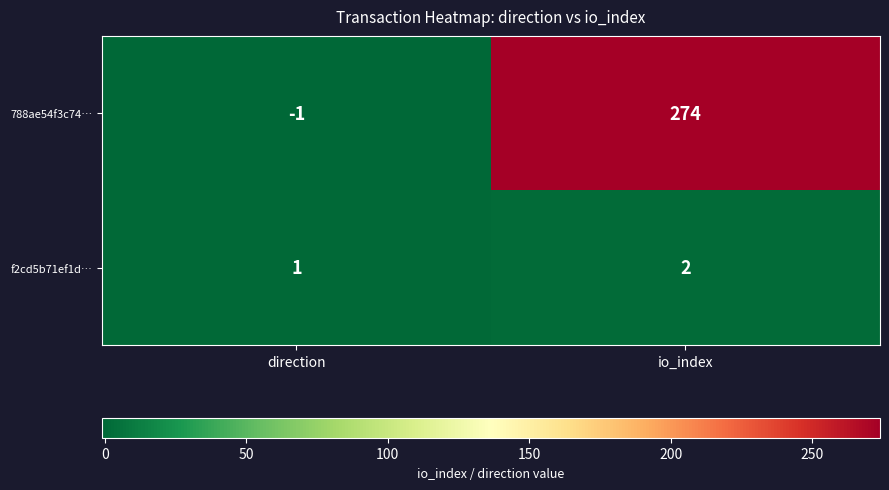

List the series in order of their peak value, lowest first.

f2cd5b71ef1d…, 788ae54f3c74…